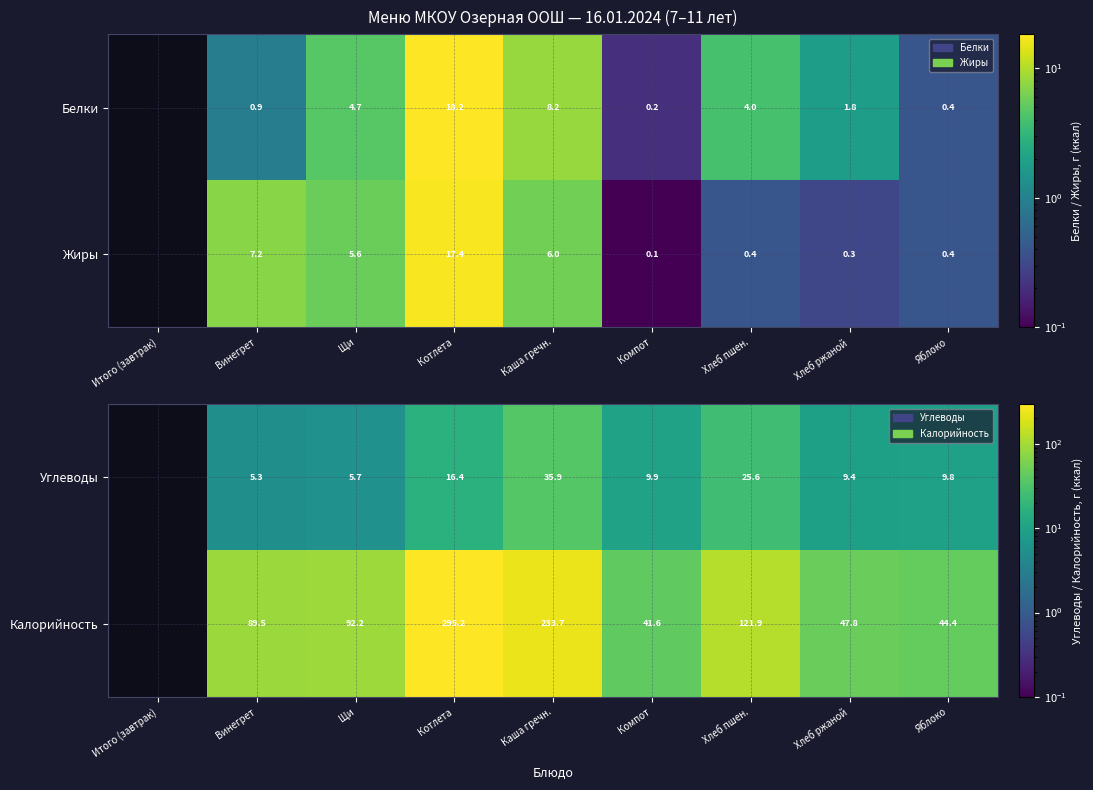

At which label is Калорийность closest to 147?

Хлеб пшен.